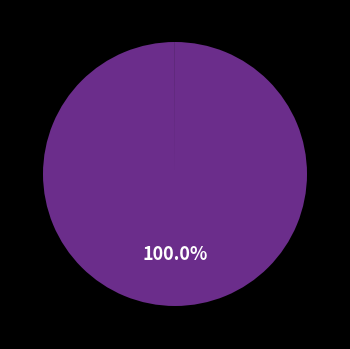

Is there any slice that represents more than half of the pie?

Yes